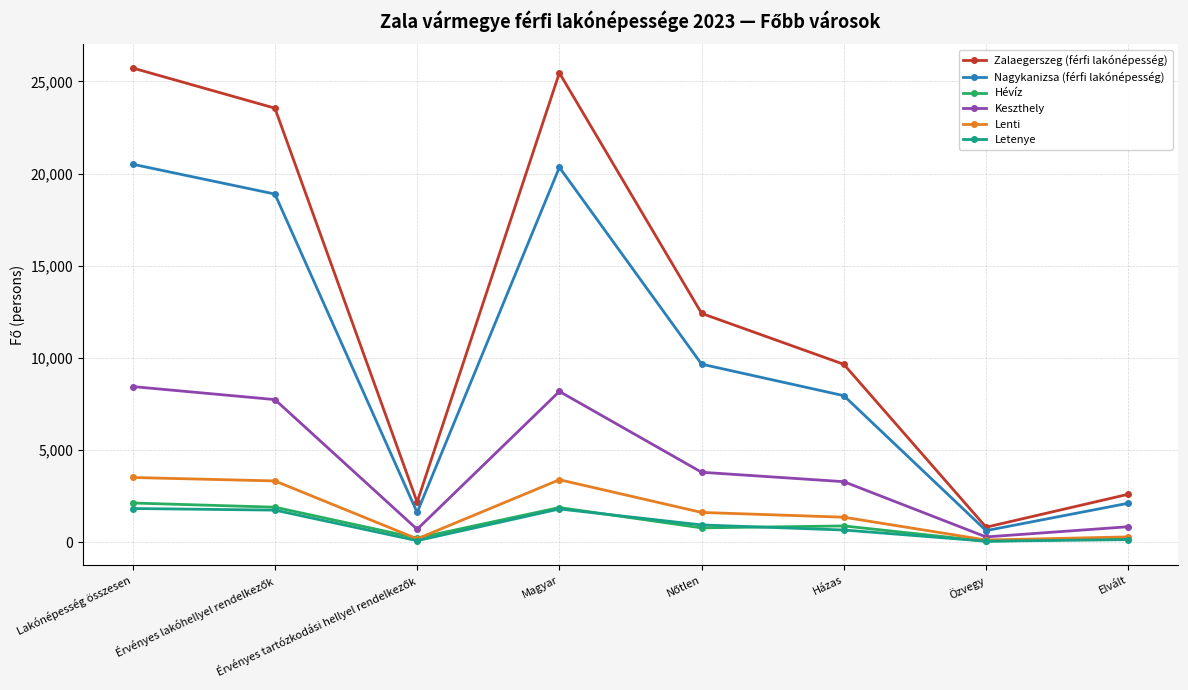

Which series has the widest spread of values?

Zalaegerszeg (férfi lakónépesség)